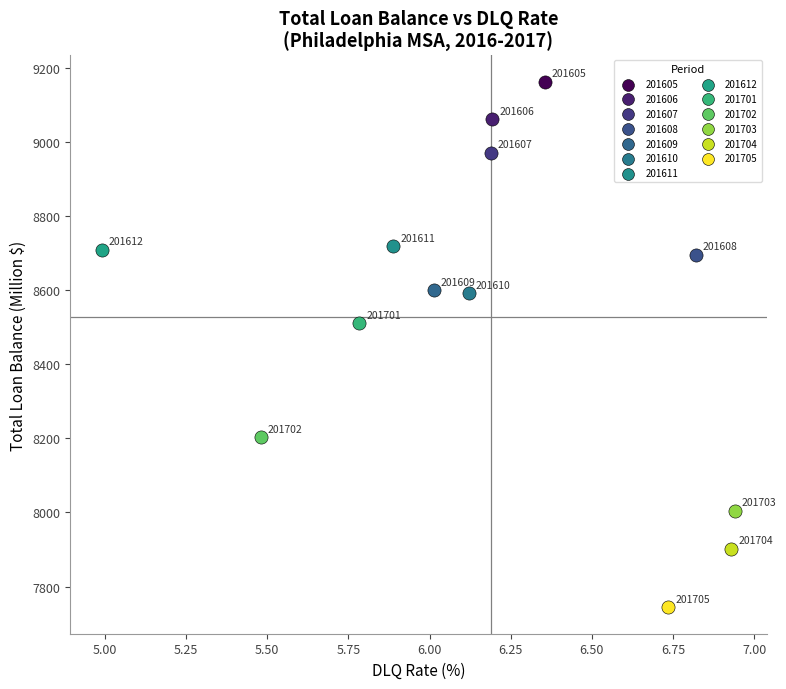

What are all the series names shown in the legend?

201605, 201606, 201607, 201608, 201609, 201610, 201611, 201612, 201701, 201702, 201703, 201704, 201705